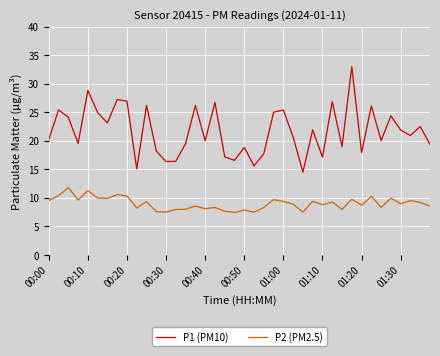

What is the maximum value shown in the chart?

33.0